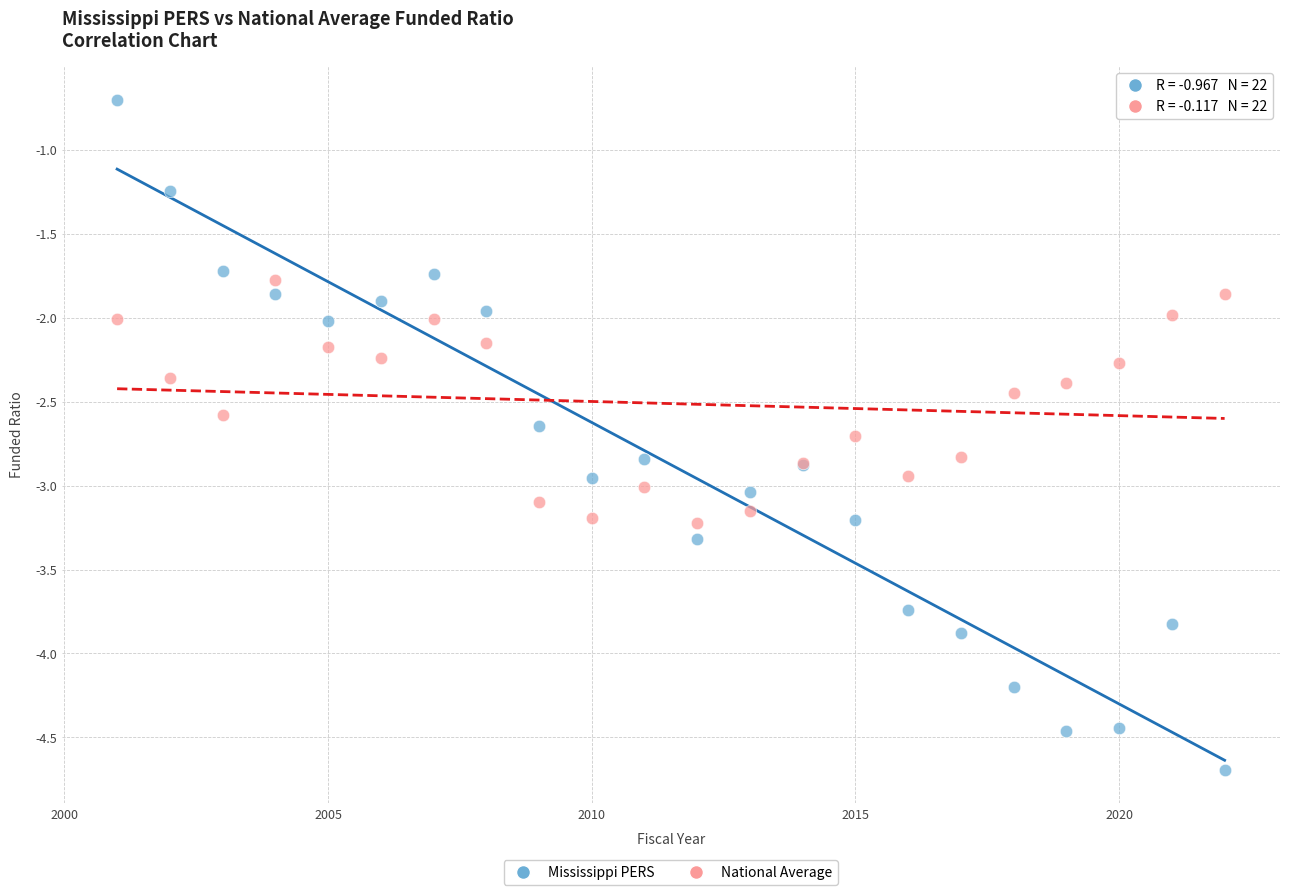

Which series has the largest Y range (max minus min)?

Mississippi PERS